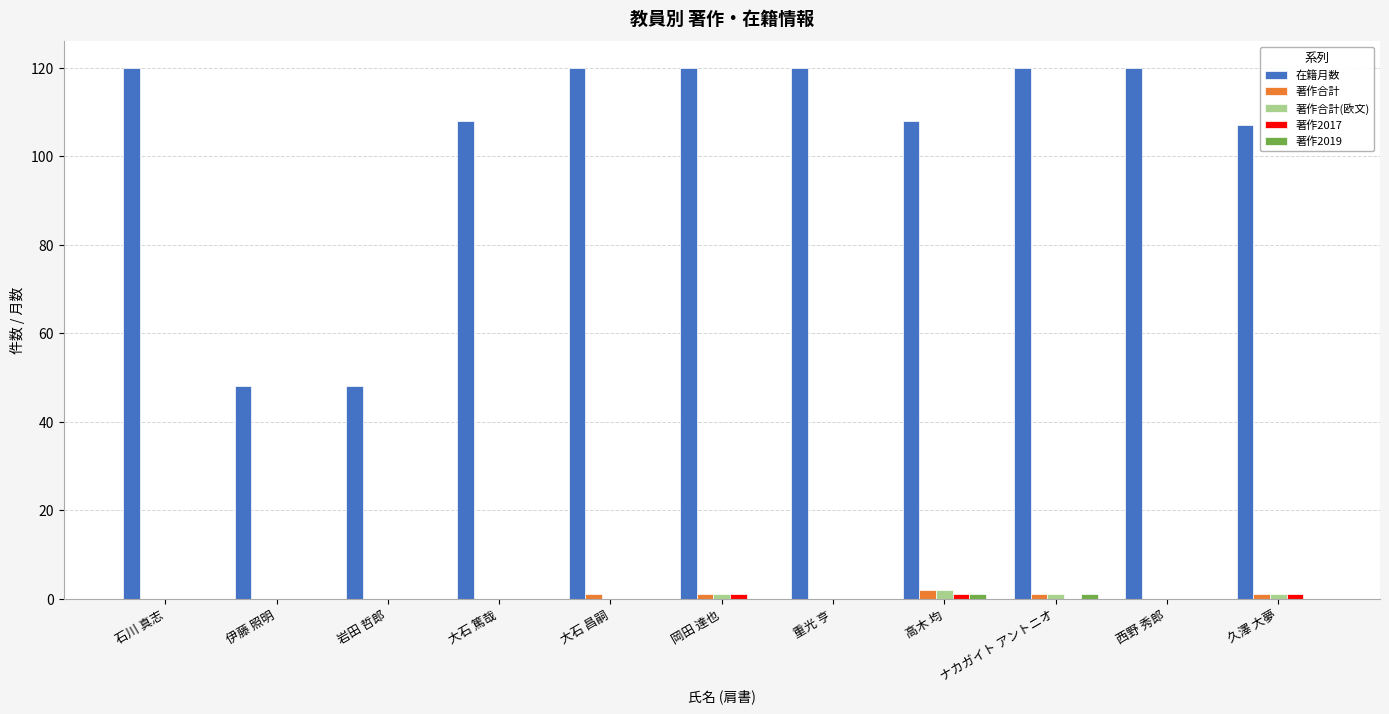

Is it true that 在籍月数 equals 79 at 西野 秀郎?

False